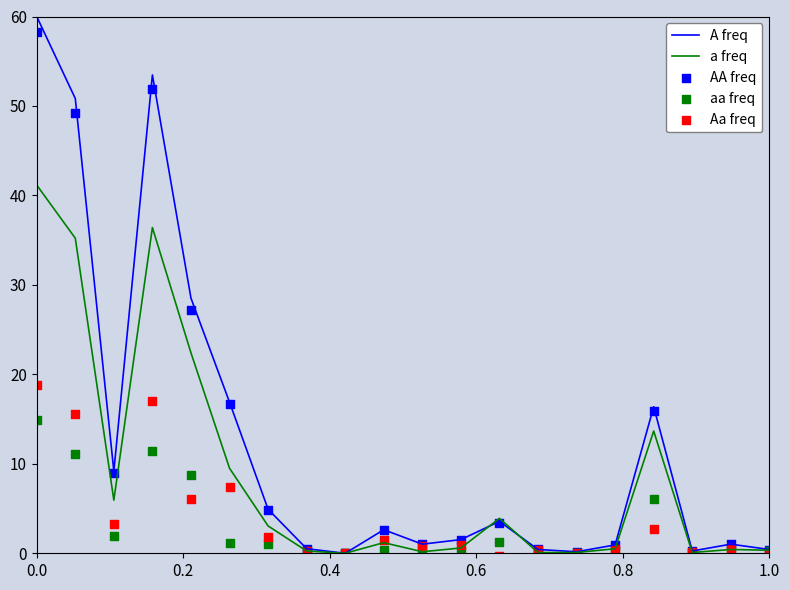

What is the maximum value for A freq?

60.0